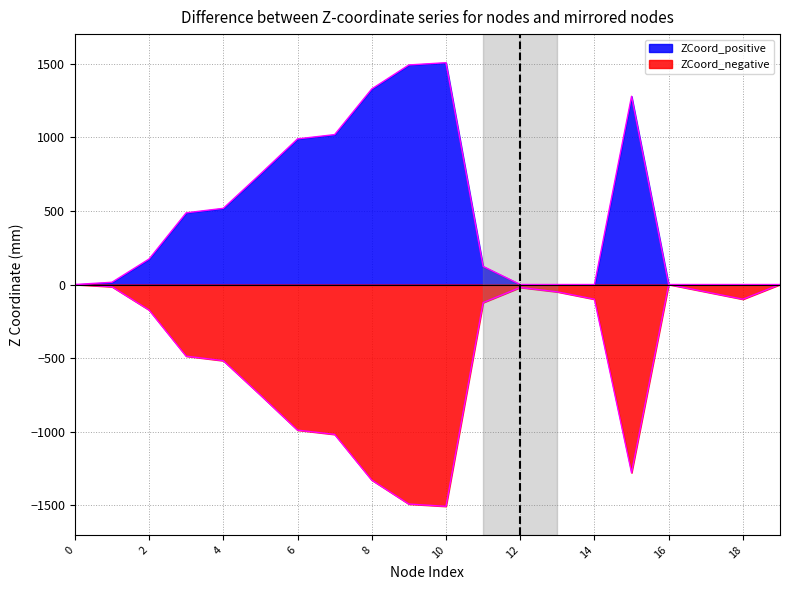

True or false: ZCoord_negative and ZCoord_positive cross at least once.

False